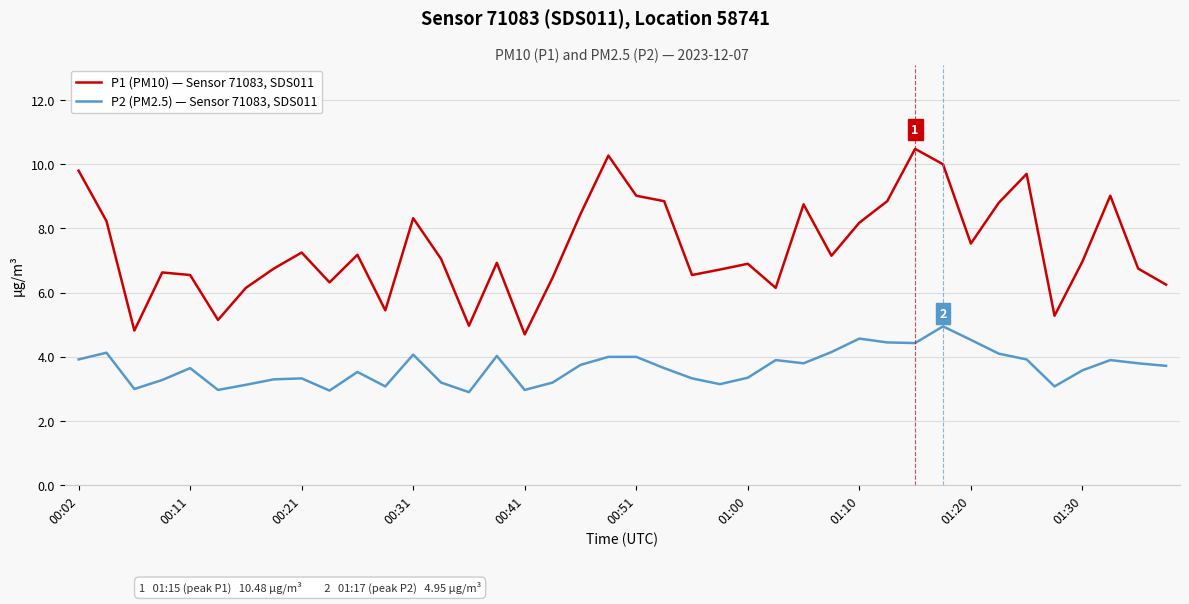

List the series in order of their peak value, lowest first.

P2 (PM2.5) — Sensor 71083, SDS011, P1 (PM10) — Sensor 71083, SDS011